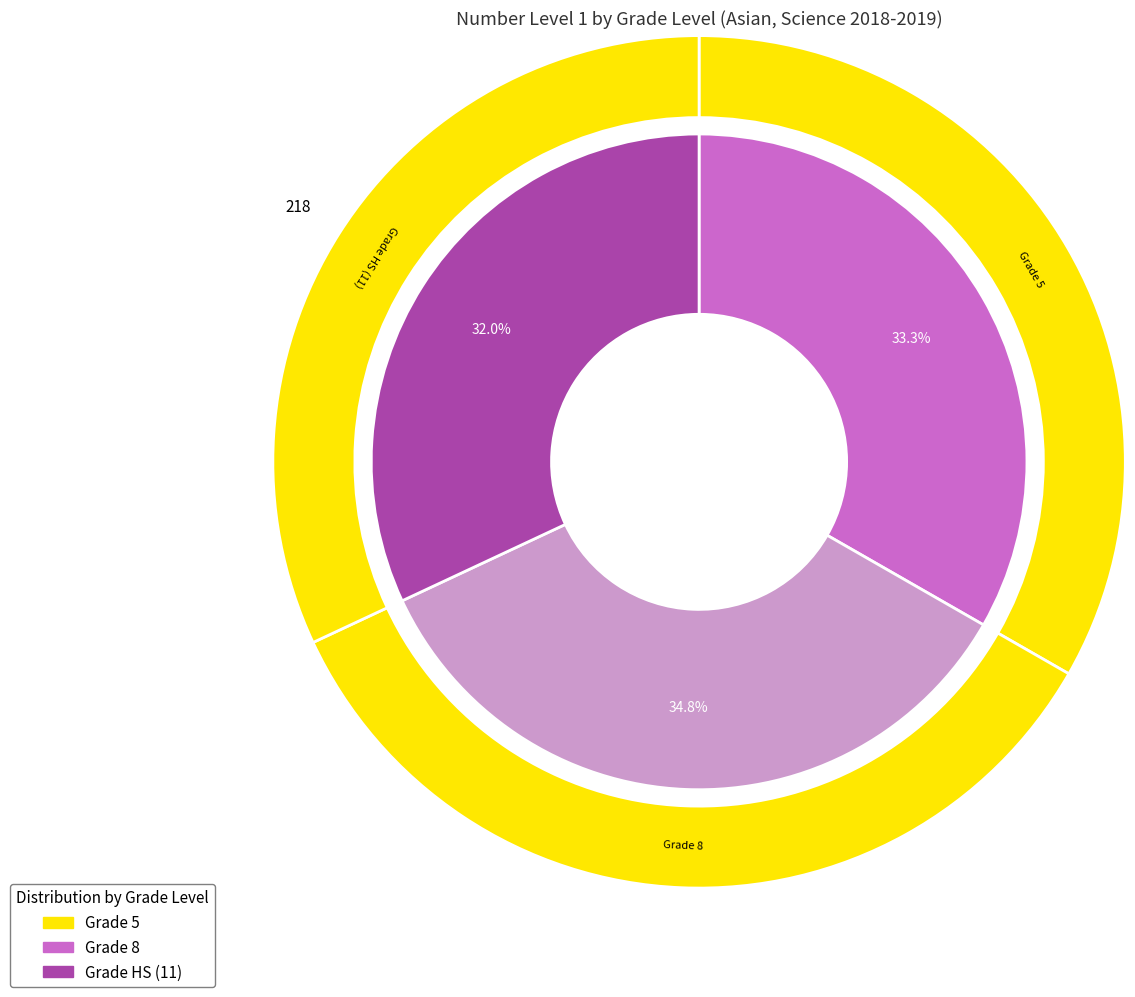

Is Grade HS (11) the majority of the pie?

No